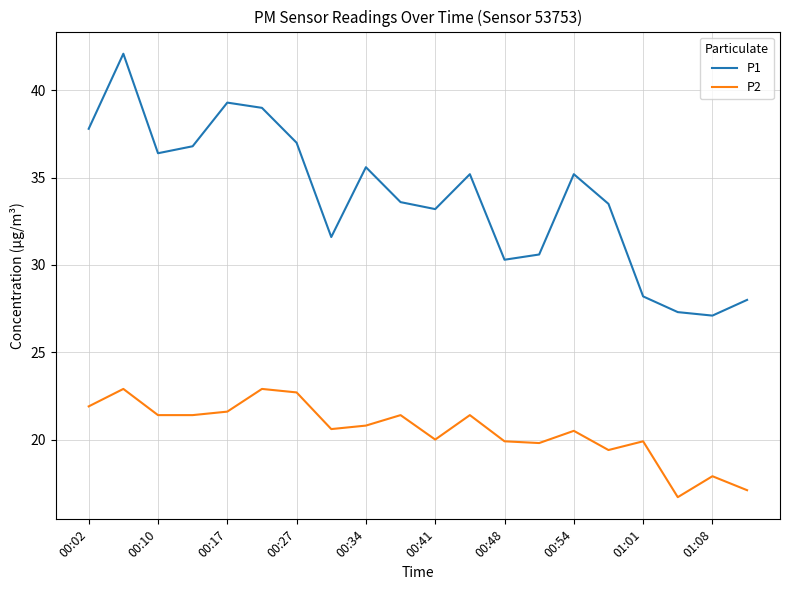

Which series has the largest range (max minus min)?

P1